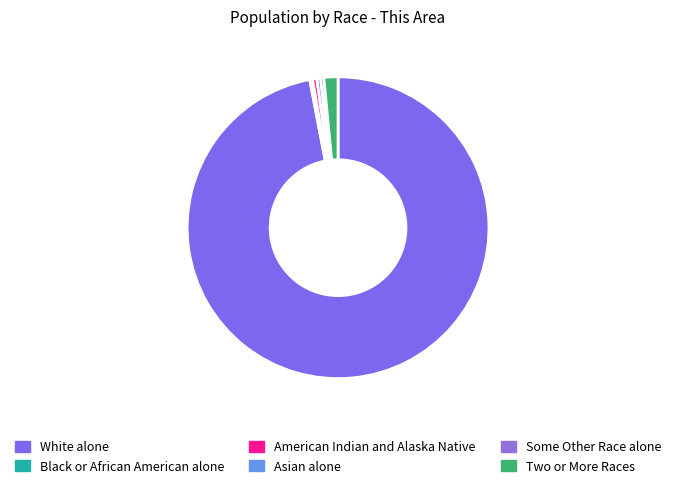

How many segments does this pie chart have?

6